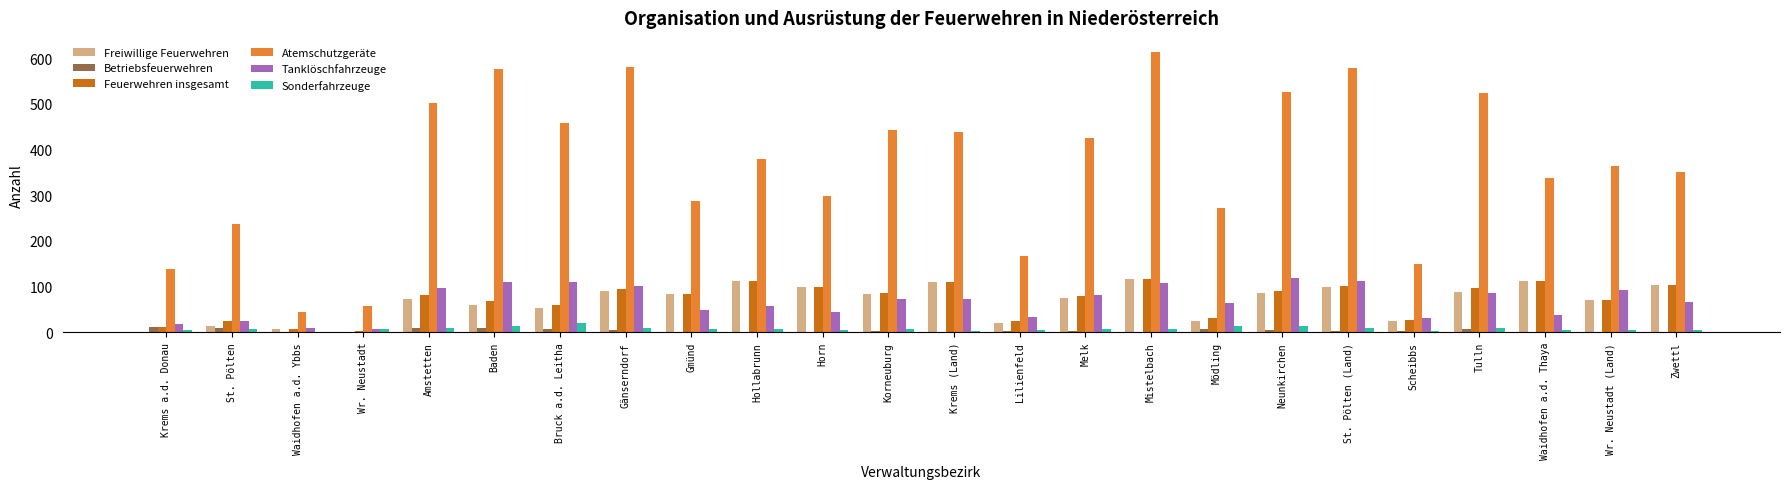

Which series changed the most between St. Pölten (Land) and Scheibbs?

Atemschutzgeräte